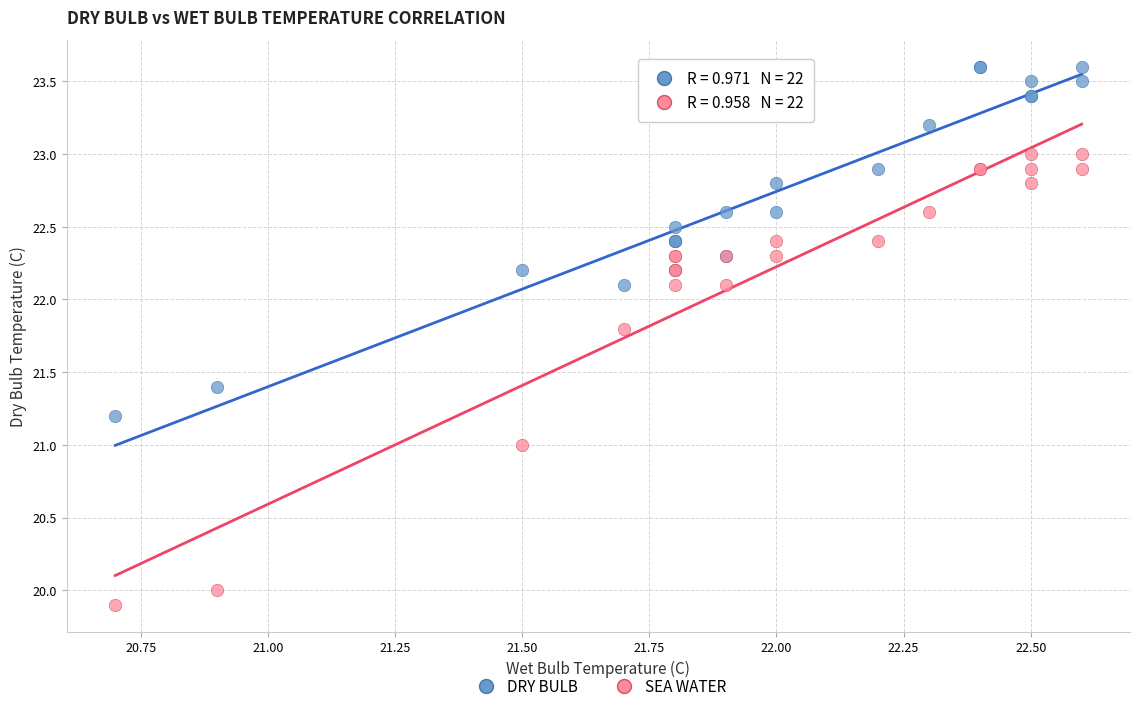

Which series reaches the minimum Y coordinate?

SEA WATER